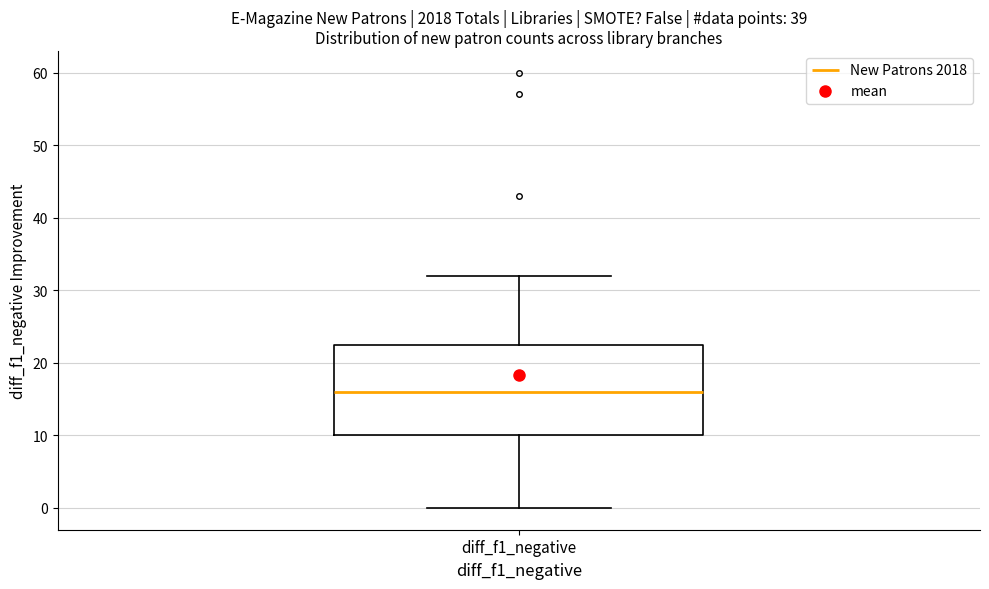

Read this box plot against the y-axis: the position of the median line, the range covered by the box, and the ends of both whiskers. The values are not printed on the chart, so give them approximately, as read against the axis.

median 16, box 10 to 23, whiskers 0 to 32